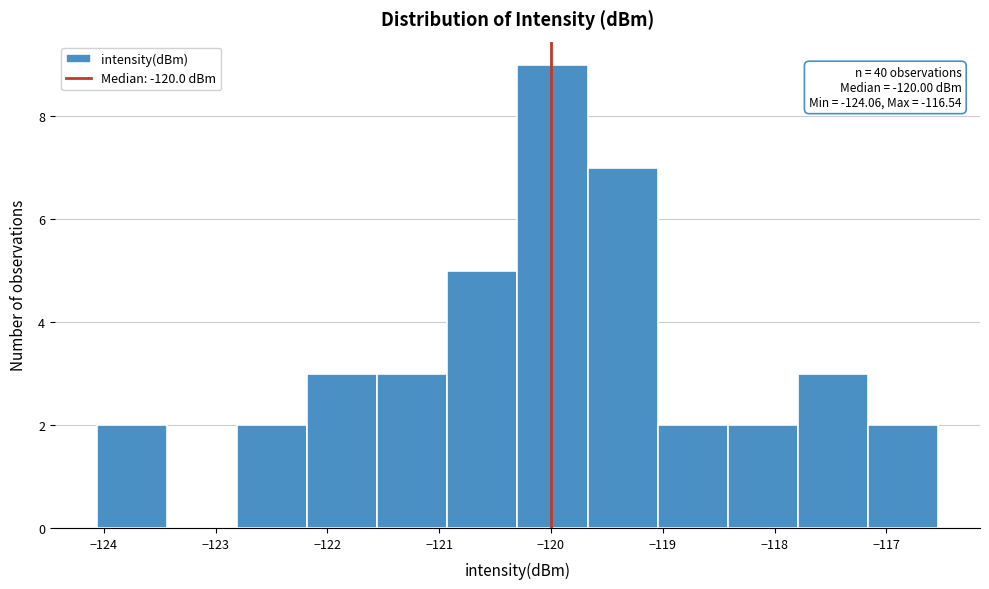

Which range on the x-axis has the tallest bar?

-120.3 to -119.7